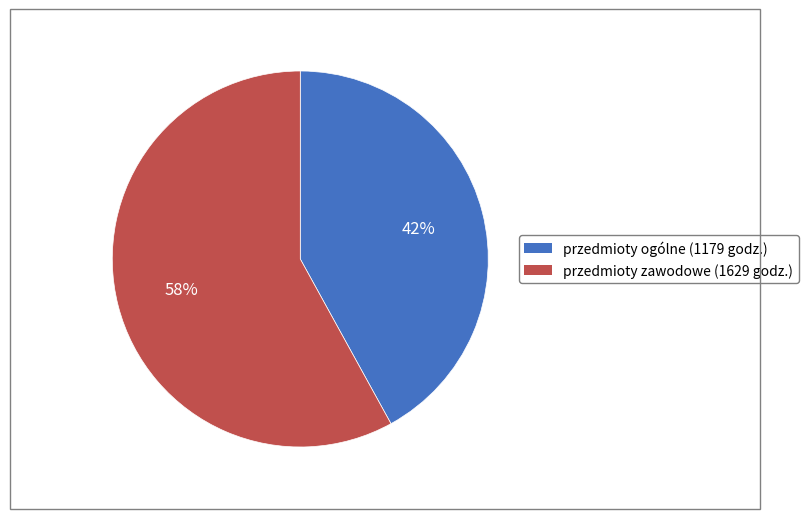

To the nearest percent, what is the average slice percentage?

50%